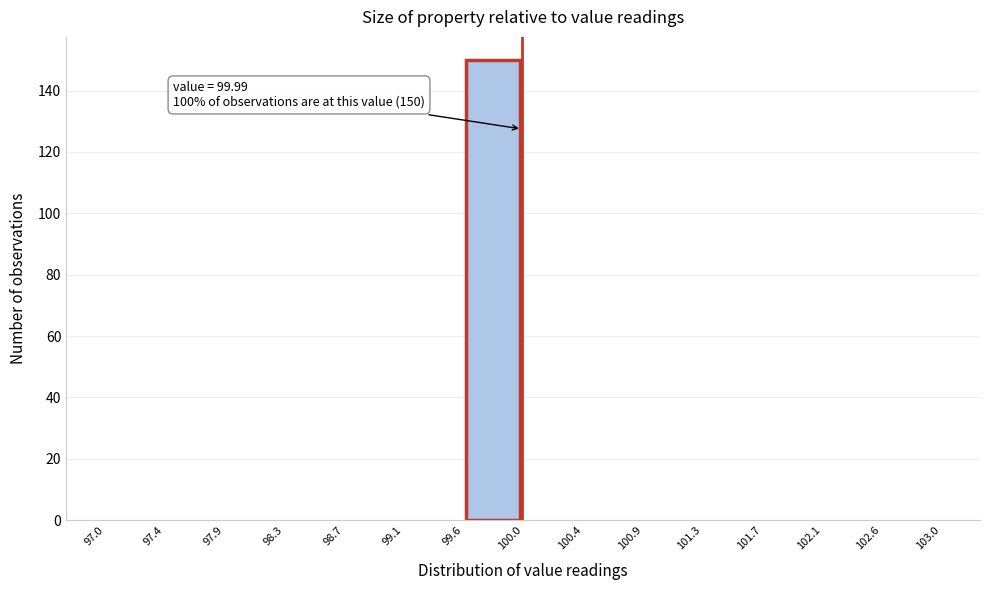

Over which range of the x-axis is the bar tallest?

99.6 to 100.0